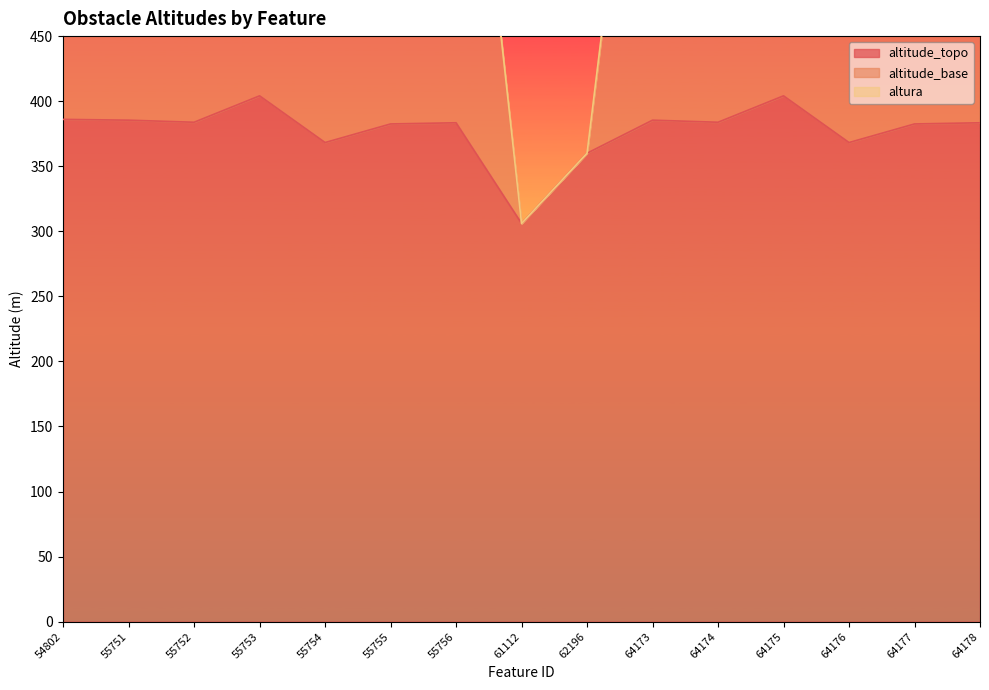

At which label does altitude_topo reach its minimum?

61112